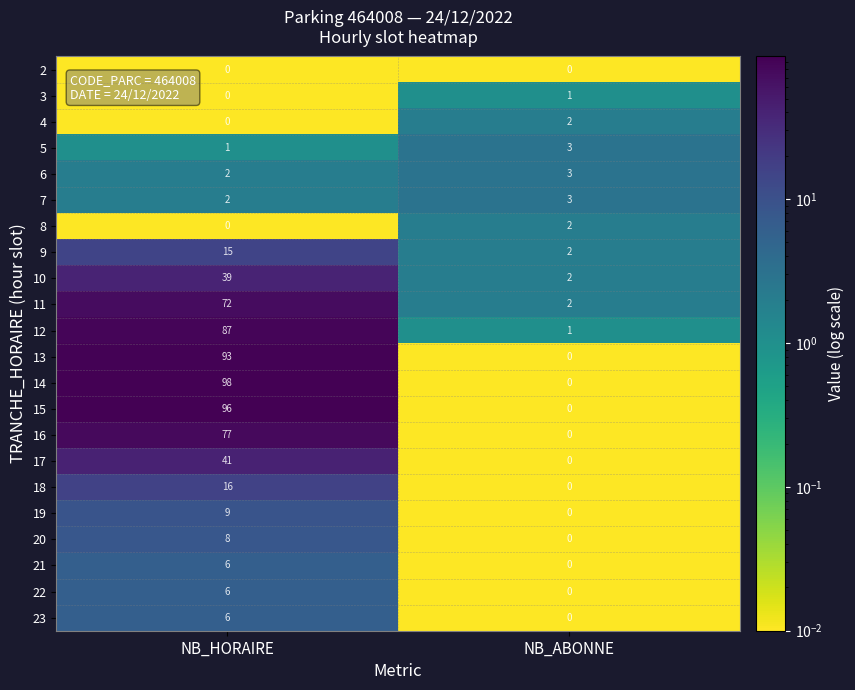

What is the difference between the maximum and minimum values in the 20 series?

8